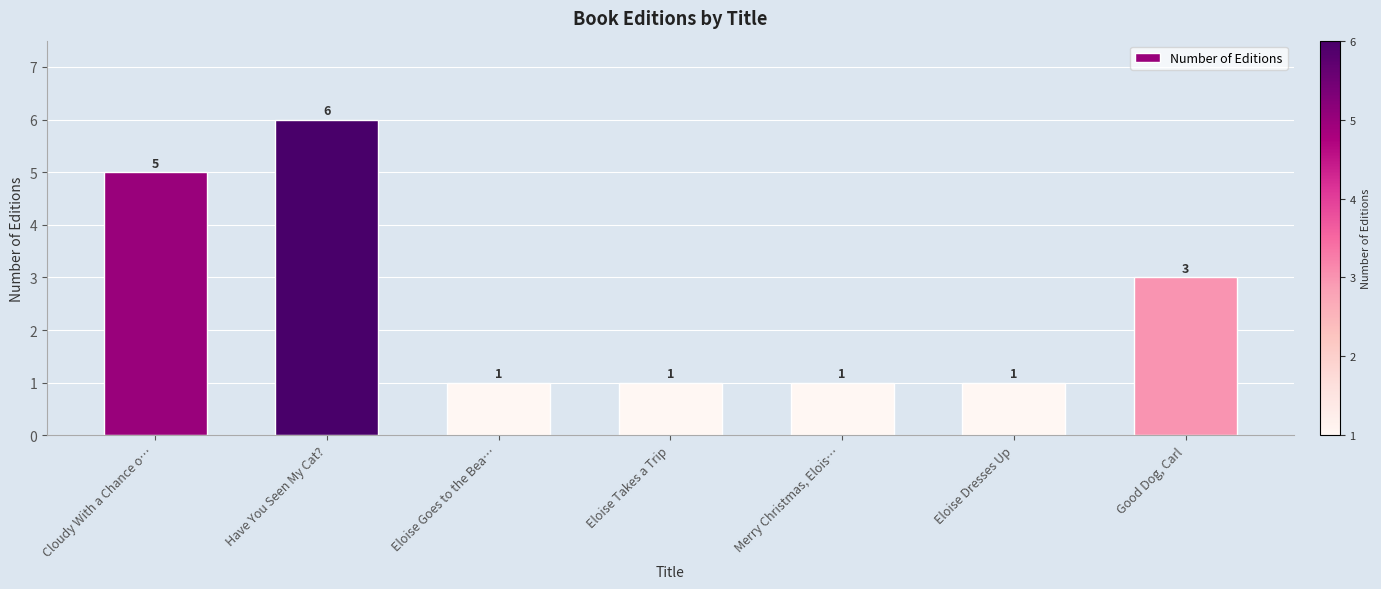

What is the change in value from Have You Seen My Cat? to Eloise Takes a Trip?

-5